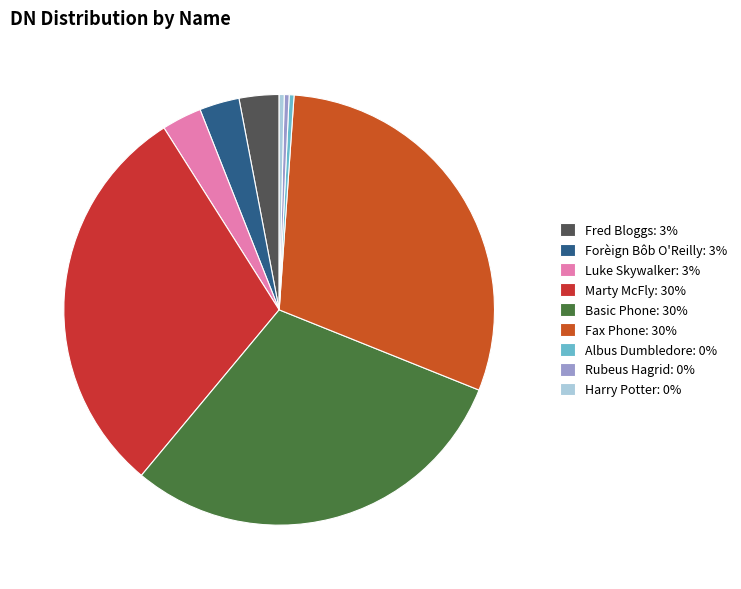

To the nearest percent, what portion does Fax Phone represent?

30%